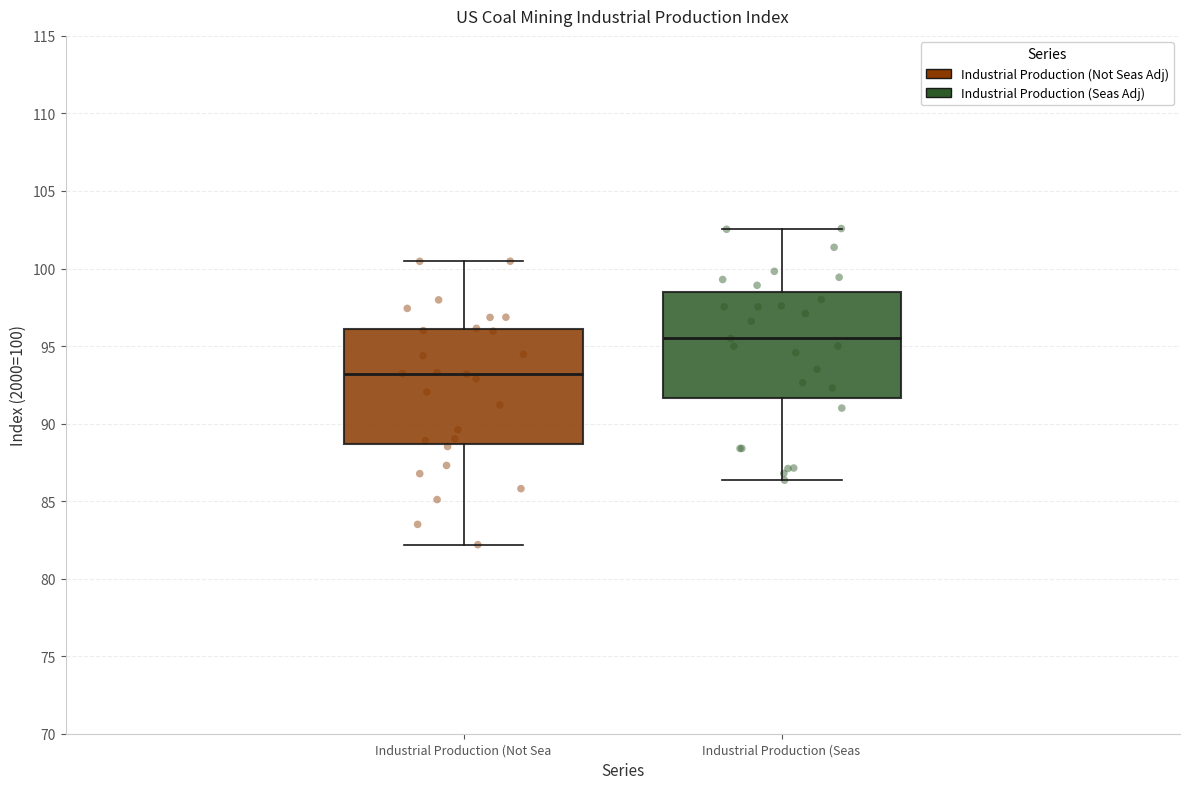

Which box is the tallest, from its lower edge to its upper edge?

Industrial Production (Not Sea